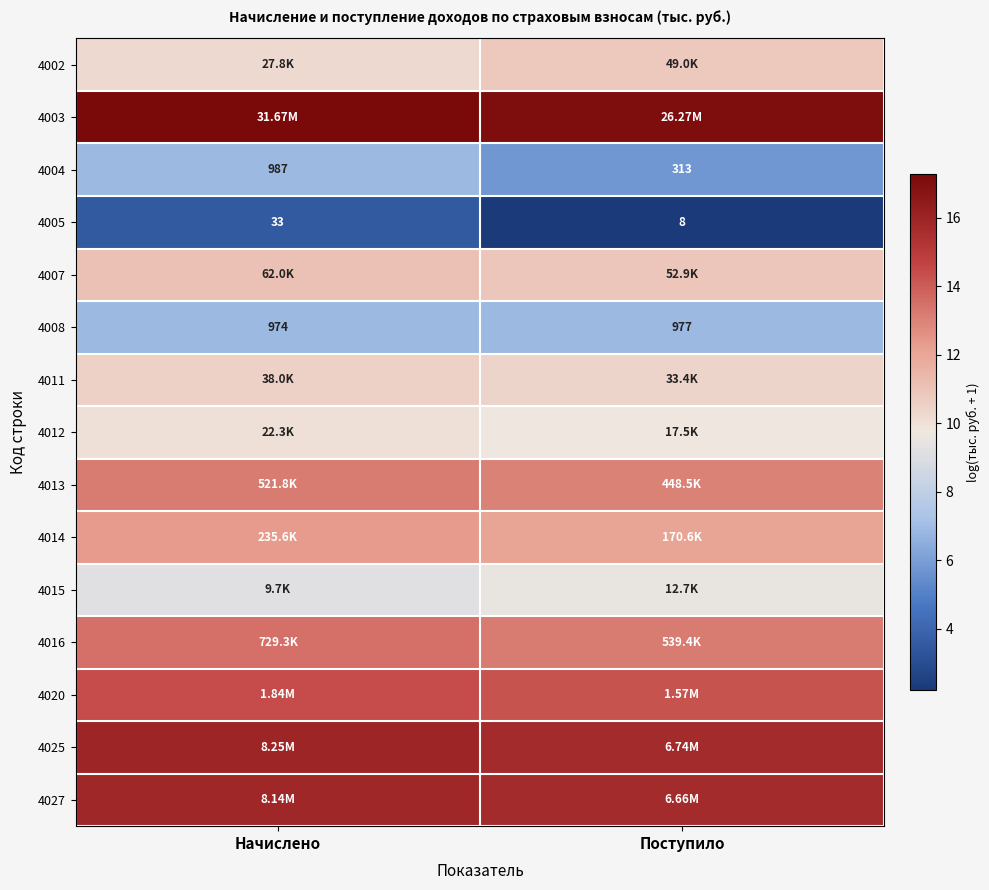

At which label does 4004 reach its peak?

Начислено